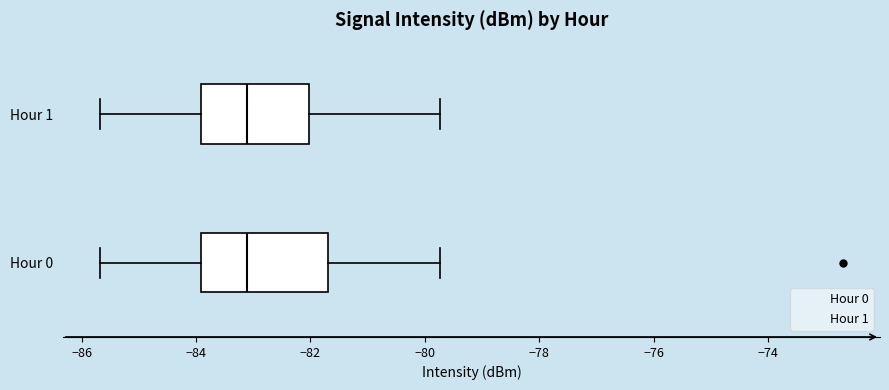

Where does the left whisker of the box for Hour 0 end on the x-axis? The values are not printed on the chart, so give them approximately, as read against the axis.

-85.6